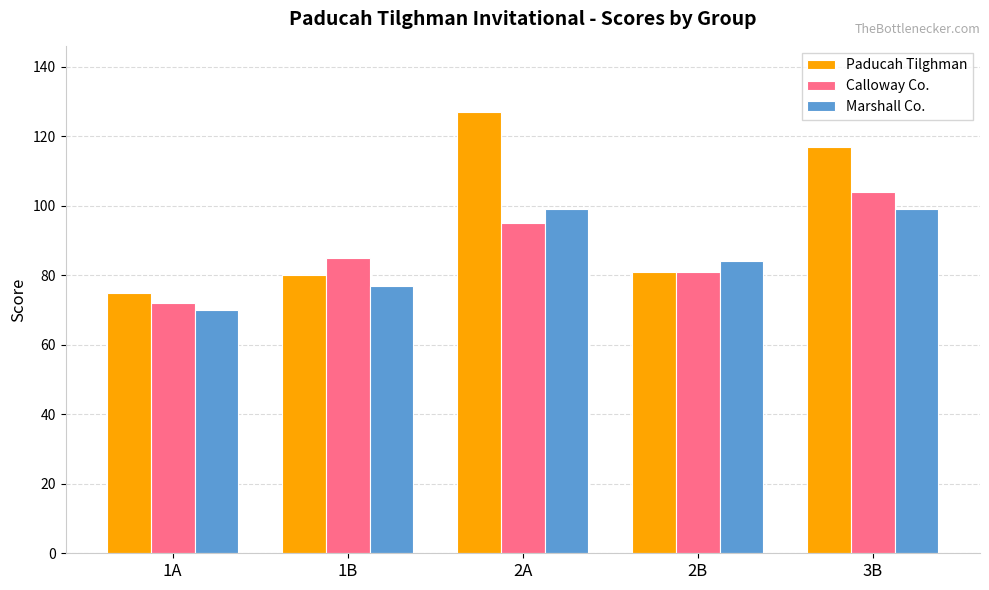

What is the sum of all Paducah Tilghman values?

480